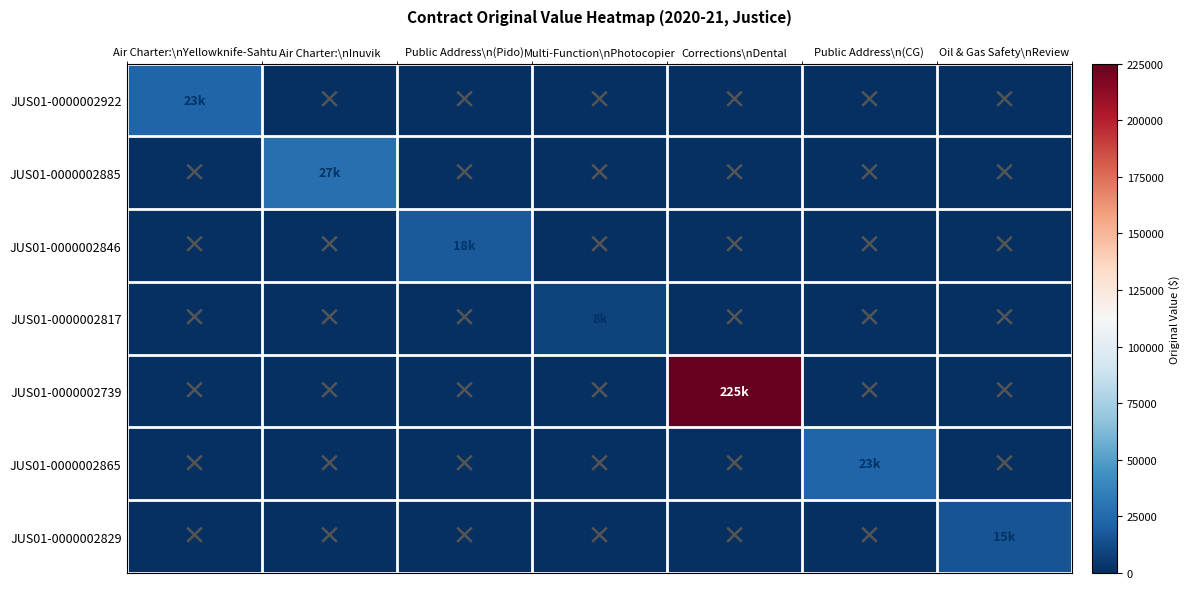

Reading right to left, list all the values displayed in this chart.

JUS01-0000002922: Oil & Gas Safety\nReview=0.0	Public Address\n(CG)=0.0	Corrections\nDental=0.0	Multi-Function\nPhotocopier=0.0	Public Address\n(Pido)=0.0	Air Charter:\nInuvik=0.0	Air Charter:\nYellowknife-Sahtu=22837.9
JUS01-0000002885: Oil & Gas Safety\nReview=0.0	Public Address\n(CG)=0.0	Corrections\nDental=0.0	Multi-Function\nPhotocopier=0.0	Public Address\n(Pido)=0.0	Air Charter:\nInuvik=27255.9	Air Charter:\nYellowknife-Sahtu=0.0
JUS01-0000002846: Oil & Gas Safety\nReview=0.0	Public Address\n(CG)=0.0	Corrections\nDental=0.0	Multi-Function\nPhotocopier=0.0	Public Address\n(Pido)=18000.0	Air Charter:\nInuvik=0.0	Air Charter:\nYellowknife-Sahtu=0.0
JUS01-0000002817: Oil & Gas Safety\nReview=0.0	Public Address\n(CG)=0.0	Corrections\nDental=0.0	Multi-Function\nPhotocopier=8164.2	Public Address\n(Pido)=0.0	Air Charter:\nInuvik=0.0	Air Charter:\nYellowknife-Sahtu=0.0
JUS01-0000002739: Oil & Gas Safety\nReview=0.0	Public Address\n(CG)=0.0	Corrections\nDental=225000.0	Multi-Function\nPhotocopier=0.0	Public Address\n(Pido)=0.0	Air Charter:\nInuvik=0.0	Air Charter:\nYellowknife-Sahtu=0.0
JUS01-0000002865: Oil & Gas Safety\nReview=0.0	Public Address\n(CG)=22605.0	Corrections\nDental=0.0	Multi-Function\nPhotocopier=0.0	Public Address\n(Pido)=0.0	Air Charter:\nInuvik=0.0	Air Charter:\nYellowknife-Sahtu=0.0
JUS01-0000002829: Oil & Gas Safety\nReview=15000.0	Public Address\n(CG)=0.0	Corrections\nDental=0.0	Multi-Function\nPhotocopier=0.0	Public Address\n(Pido)=0.0	Air Charter:\nInuvik=0.0	Air Charter:\nYellowknife-Sahtu=0.0